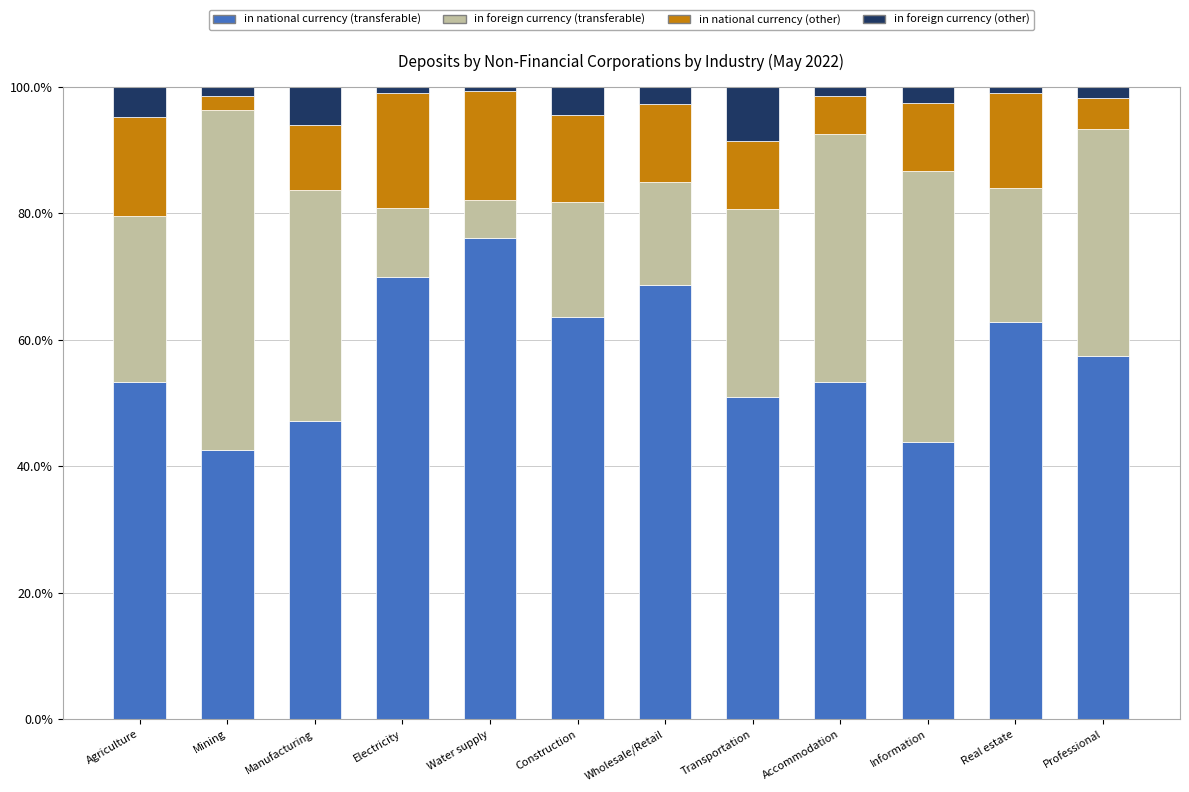

What is the maximum value for in national currency (transferable)?

76.0